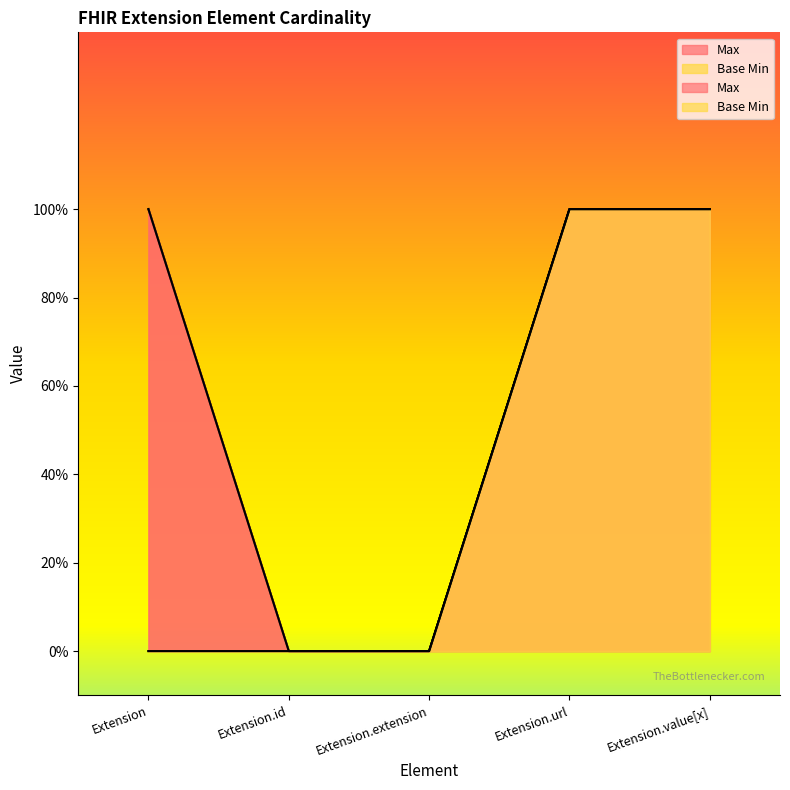

What is the difference between the maximum and minimum values in the Max series?

1